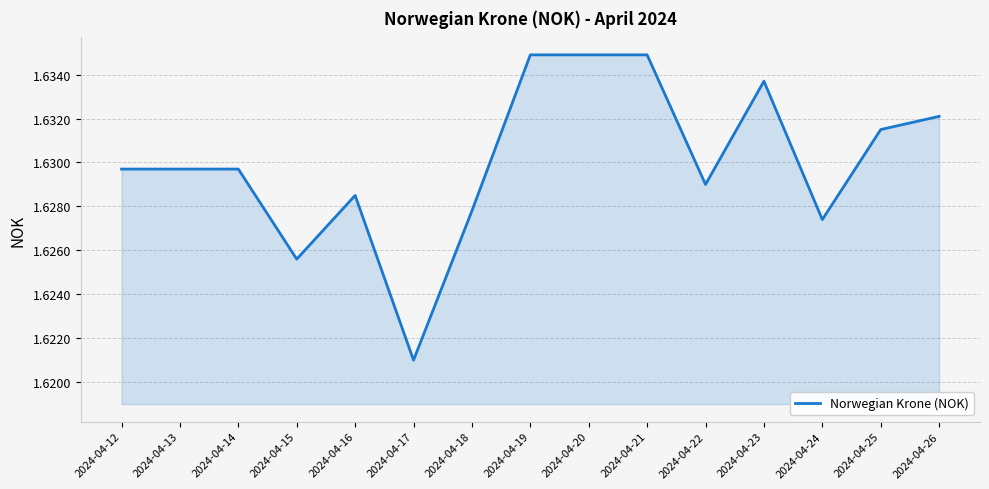

Which label corresponds to the smallest value in the chart?

2024-04-17